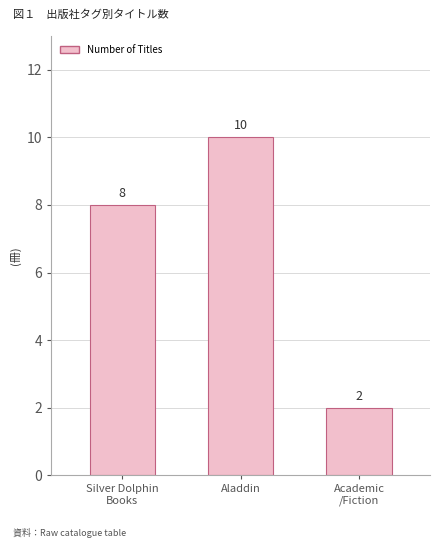

What position from the left is Academic
/Fiction?

3